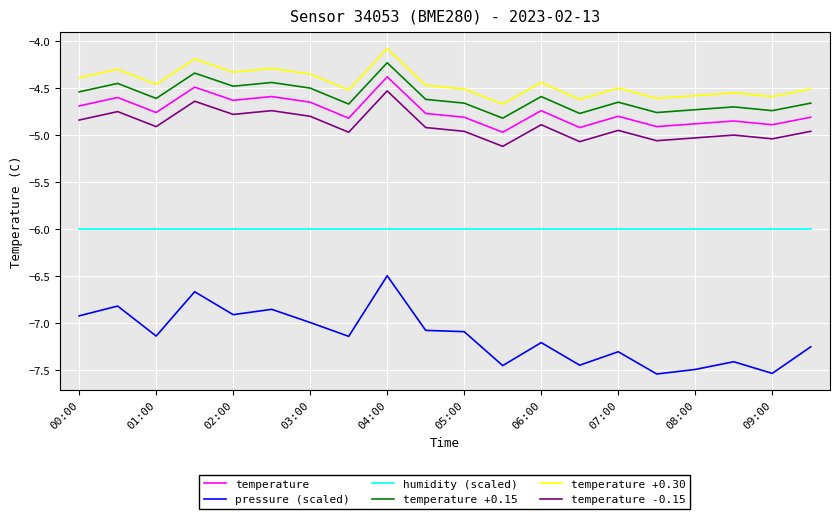

Which series has the largest range (max minus min)?

pressure (scaled)